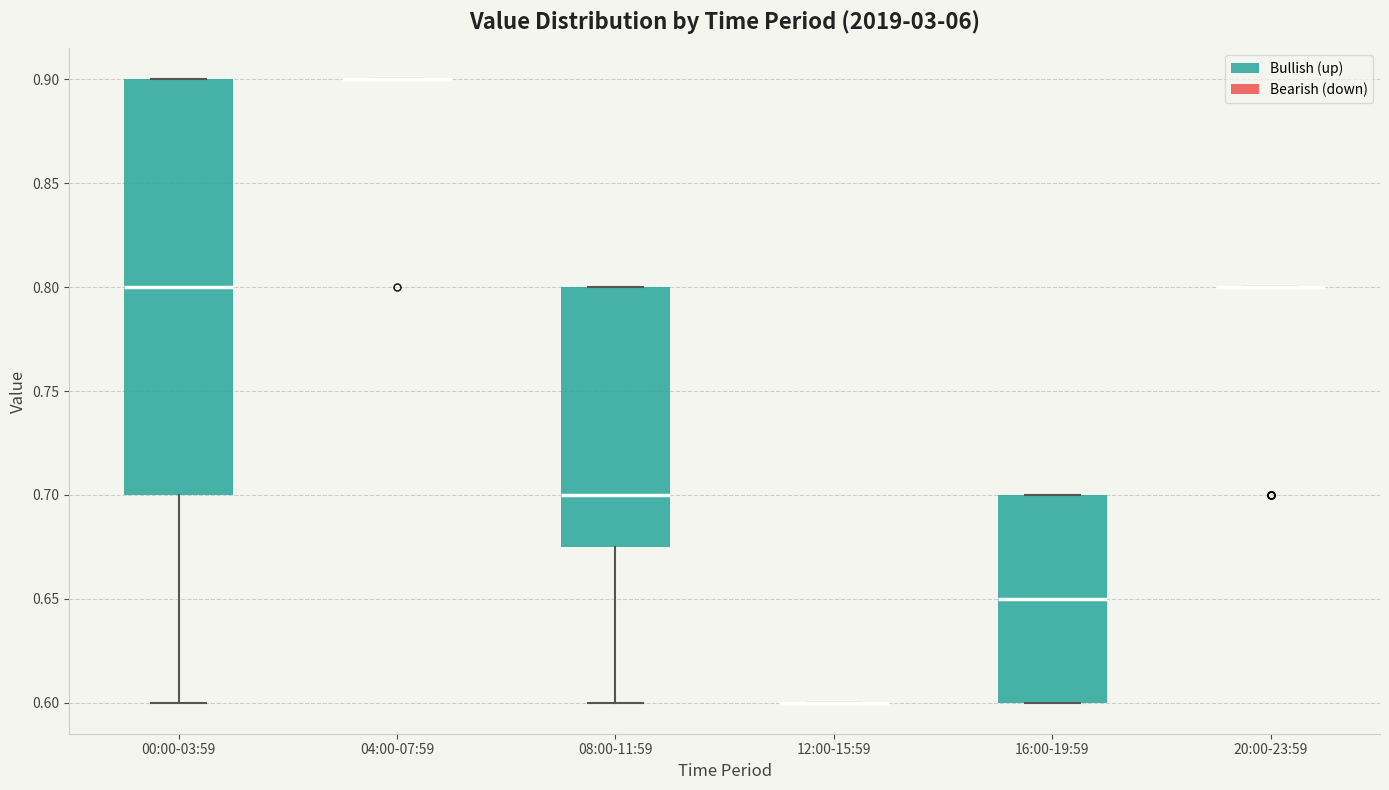

Reading left to right, read every box against the y-axis: the position of its median line, the range the box covers, and the ends of its whiskers. The values are not printed on the chart, so give them approximately, as read against the axis.

00:00-03:59: median 0.800, box 0.700 to 0.900, whiskers 0.600 to 0.900
04:00-07:59: box collapsed to a line at 0.900, whiskers 0.900 to 0.900
08:00-11:59: median 0.700, box 0.675 to 0.800, whiskers 0.600 to 0.800
12:00-15:59: box collapsed to a line at 0.600, whiskers 0.600 to 0.600
16:00-19:59: median 0.650, box 0.600 to 0.700, whiskers 0.600 to 0.700
20:00-23:59: box collapsed to a line at 0.800, whiskers 0.800 to 0.800